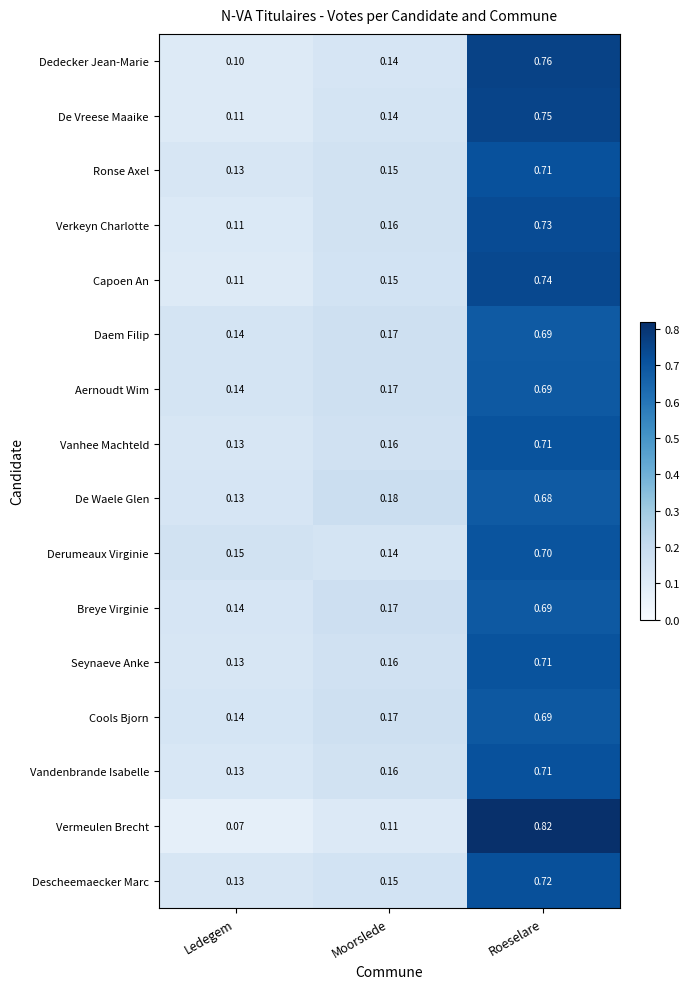

Which category has the highest value in the Descheemaecker Marc series?

Roeselare